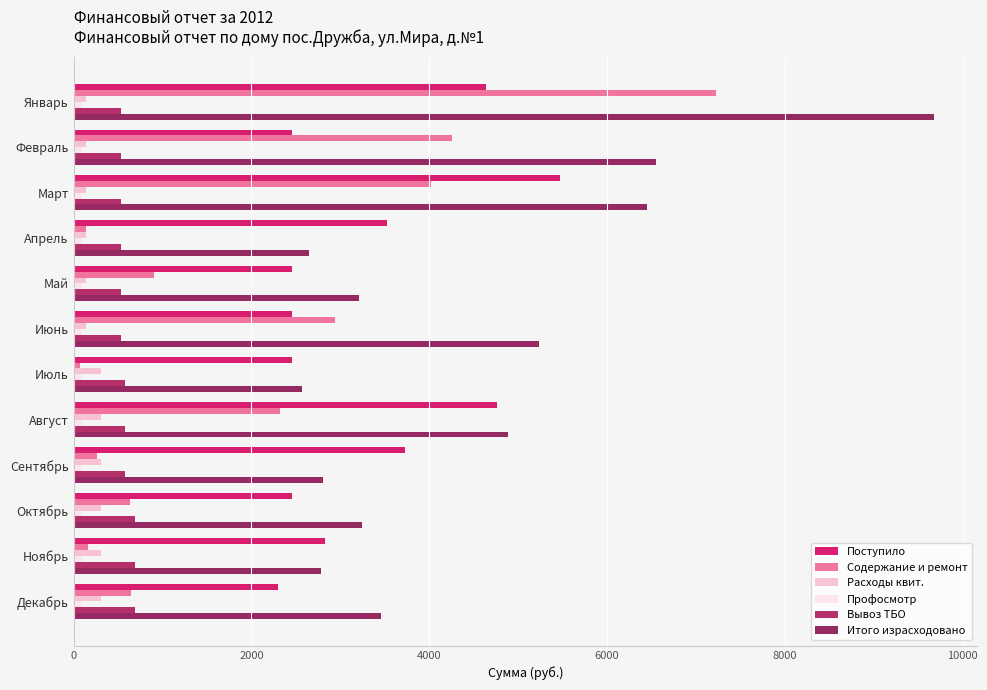

Reading right to left, extract all data points from this chart.

Поступило: 2294.6	2822.6	2453.1	3724.4	4767.5	2454.7	2454.7	2454.7	3520.7	5475.3	2454.7	4633.3
Содержание и ремонт: 644.7	160.4	629.1	264.4	2322.6	66.6	2941.9	906.2	143.6	4014.6	4251.8	7222.4
Расходы квит.: 304.6	304.6	304.6	304.6	304.6	304.6	144.3	144.3	144.3	144.3	144.3	144.3
Профосмотр: 0.1	0.1	0.1	0.1	0.1	0.1	0.1	0.1	0.1	0.1	0.1	0.1
Вывоз ТБО: 692.5	692.5	692.5	580.3	580.3	580.3	532.2	532.2	532.2	532.2	532.2	532.2
Итого израсходовано: 3457.3	2786.1	3245.6	2800.5	4884.7	2571.0	5240.6	3204.9	2642.2	6450.3	6550.5	9681.1